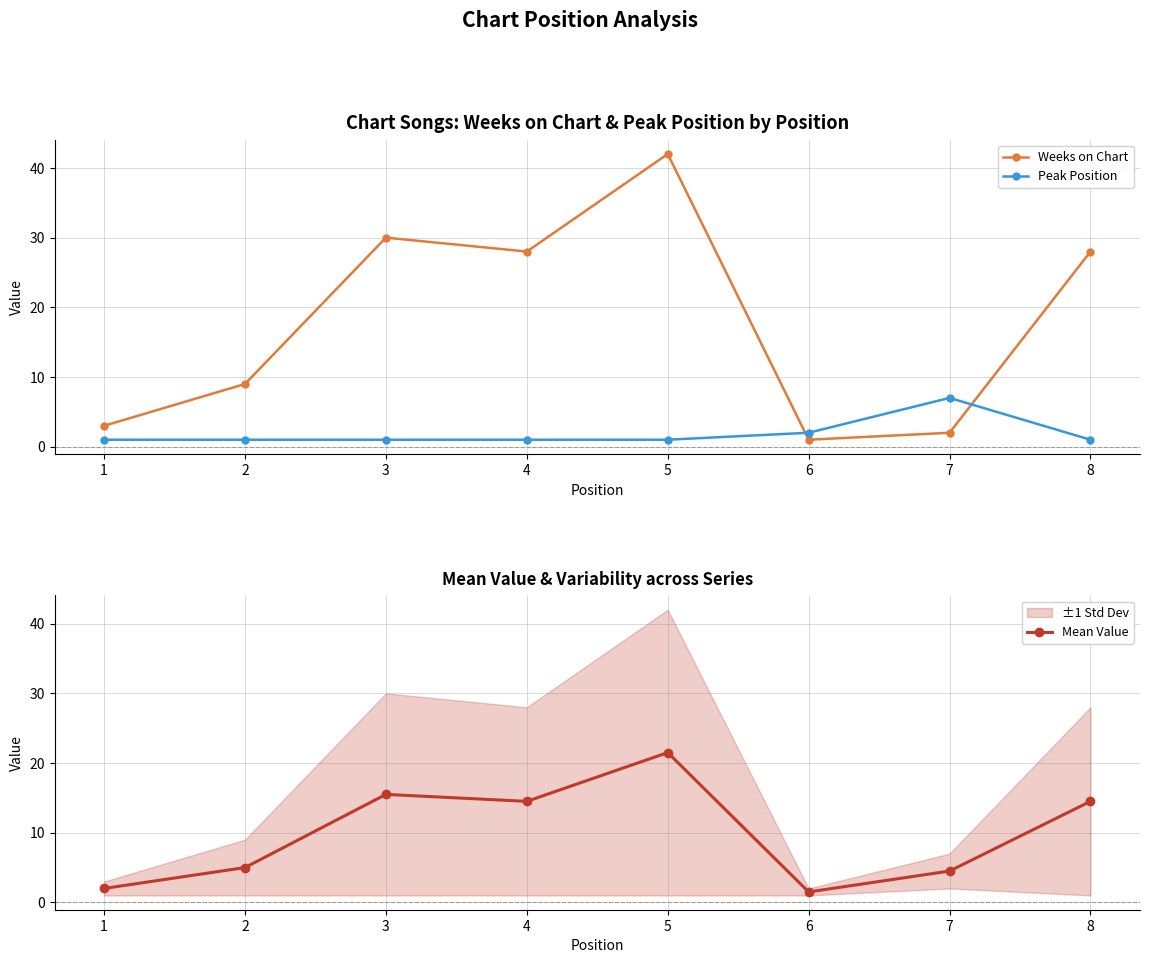

What is the minimum value for Weeks on Chart?

1